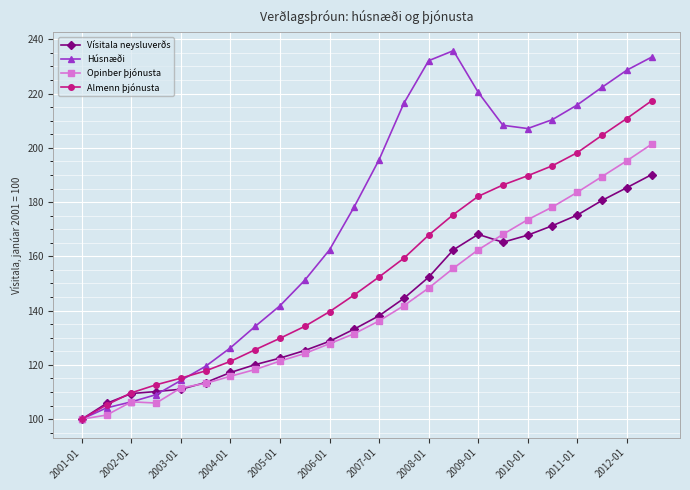

Which series has the largest total across all categories?

Húsnæði